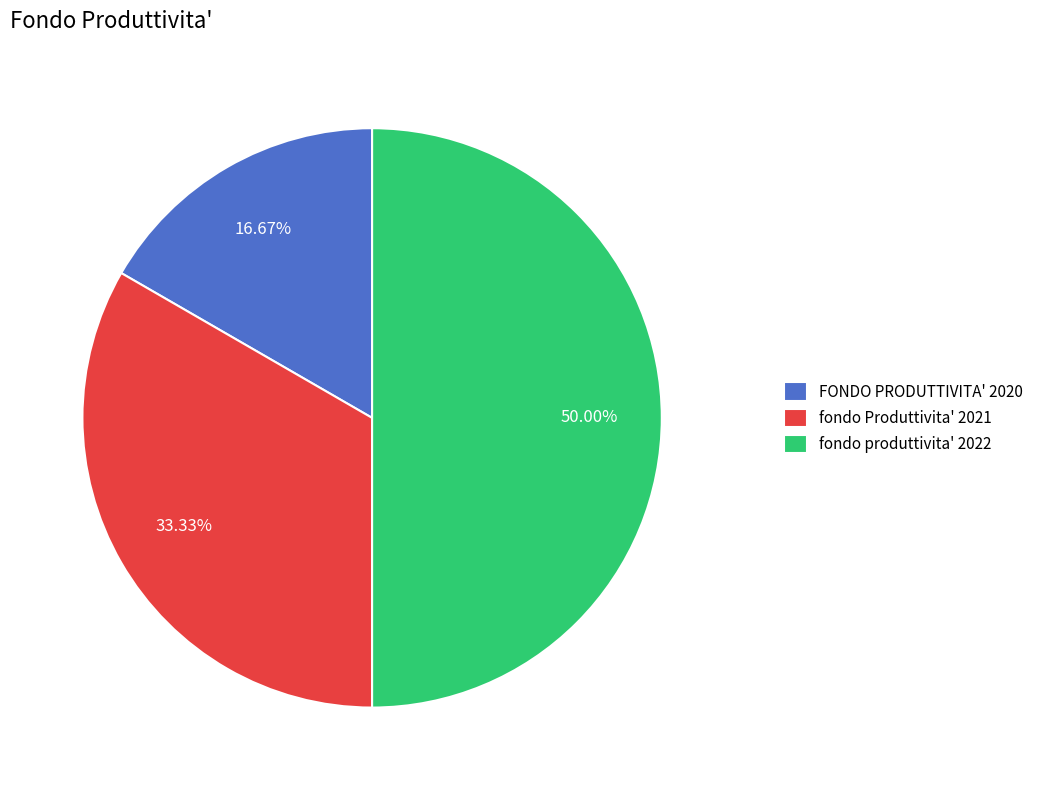

To the nearest percent, what percentage of the pie is FONDO PRODUTTIVITA' 2020?

17%